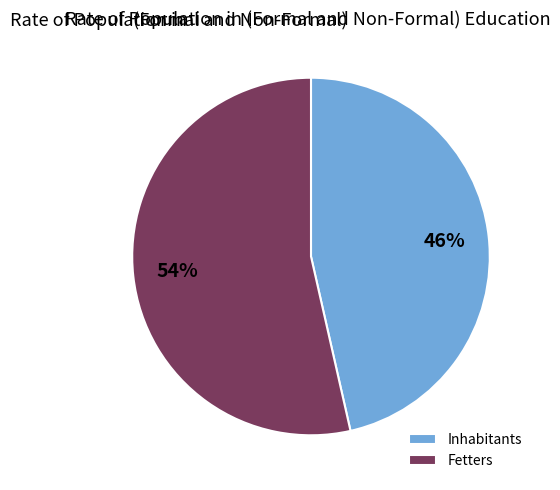

What percentage is the Fetters slice, to the nearest percent?

54%